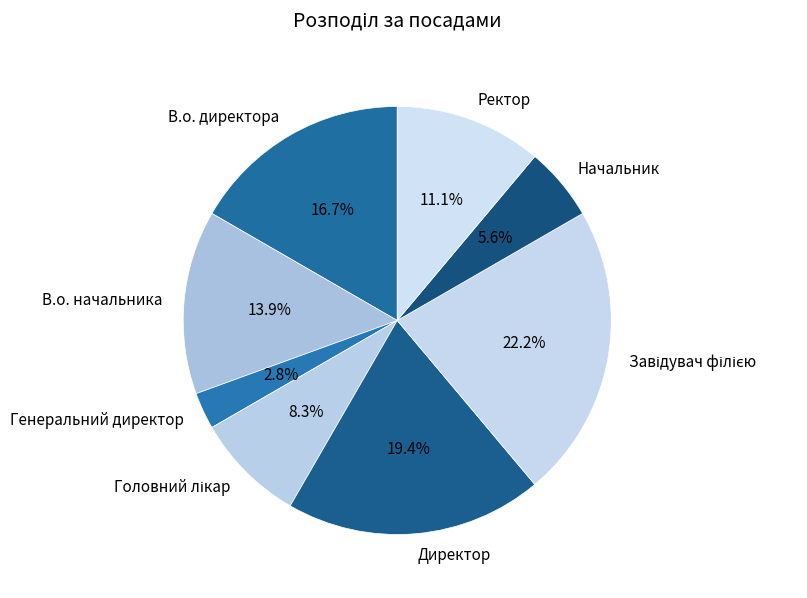

To the nearest percent, what percentage of the pie is Директор?

19%